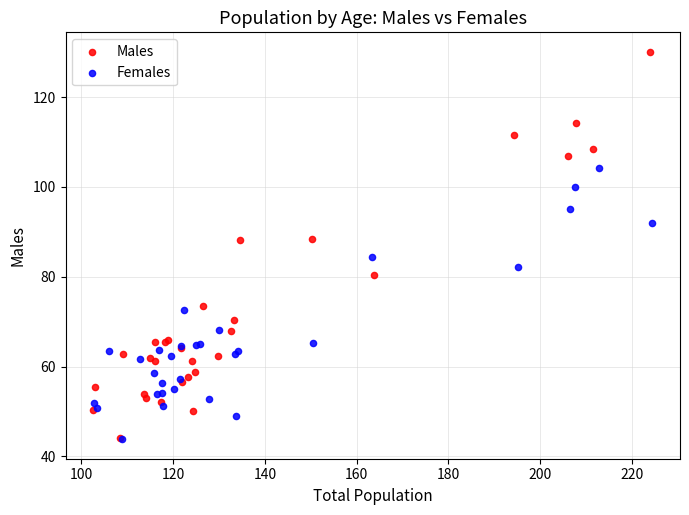

Which series reaches the maximum Y coordinate?

Males